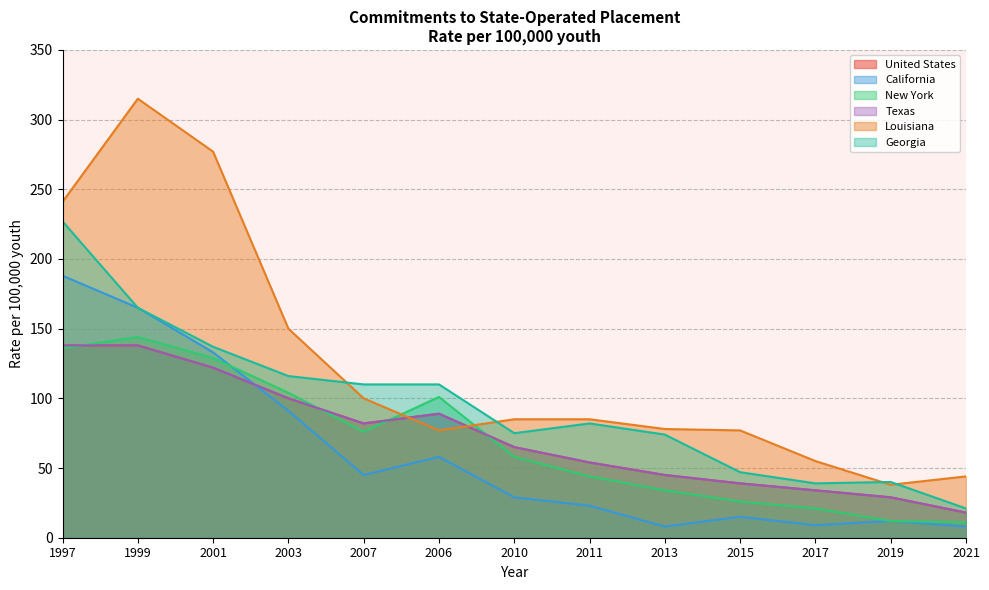

What is the minimum value for California?

8